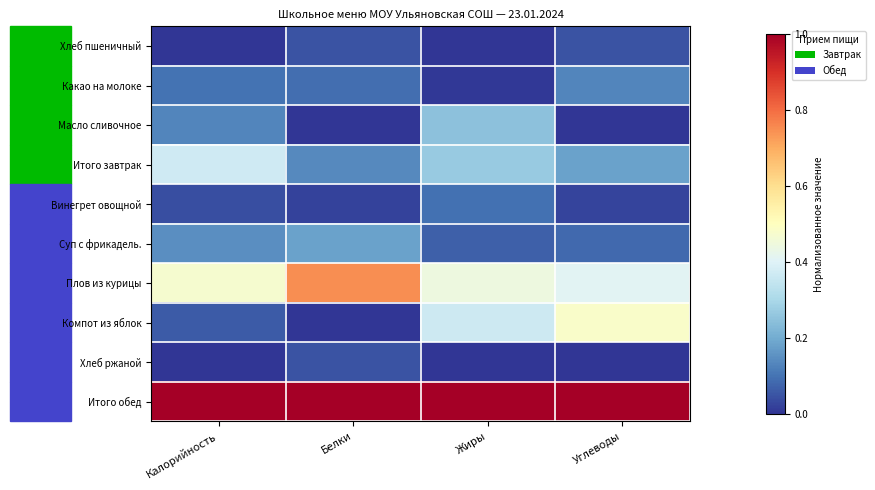

Which series has the largest range (max minus min)?

Компот из яблок